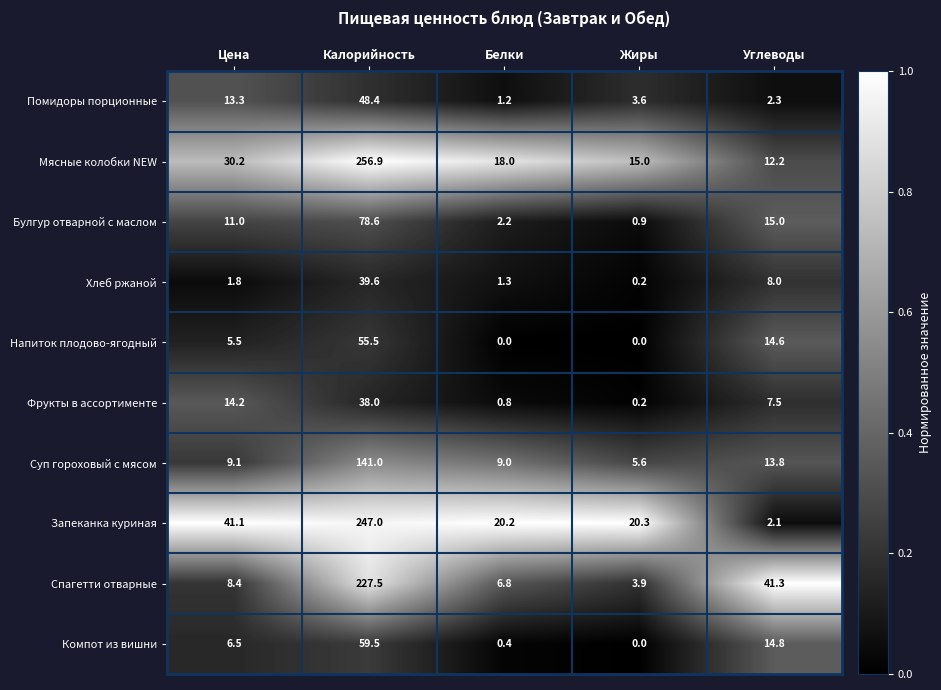

How many series are shown in this chart?

10